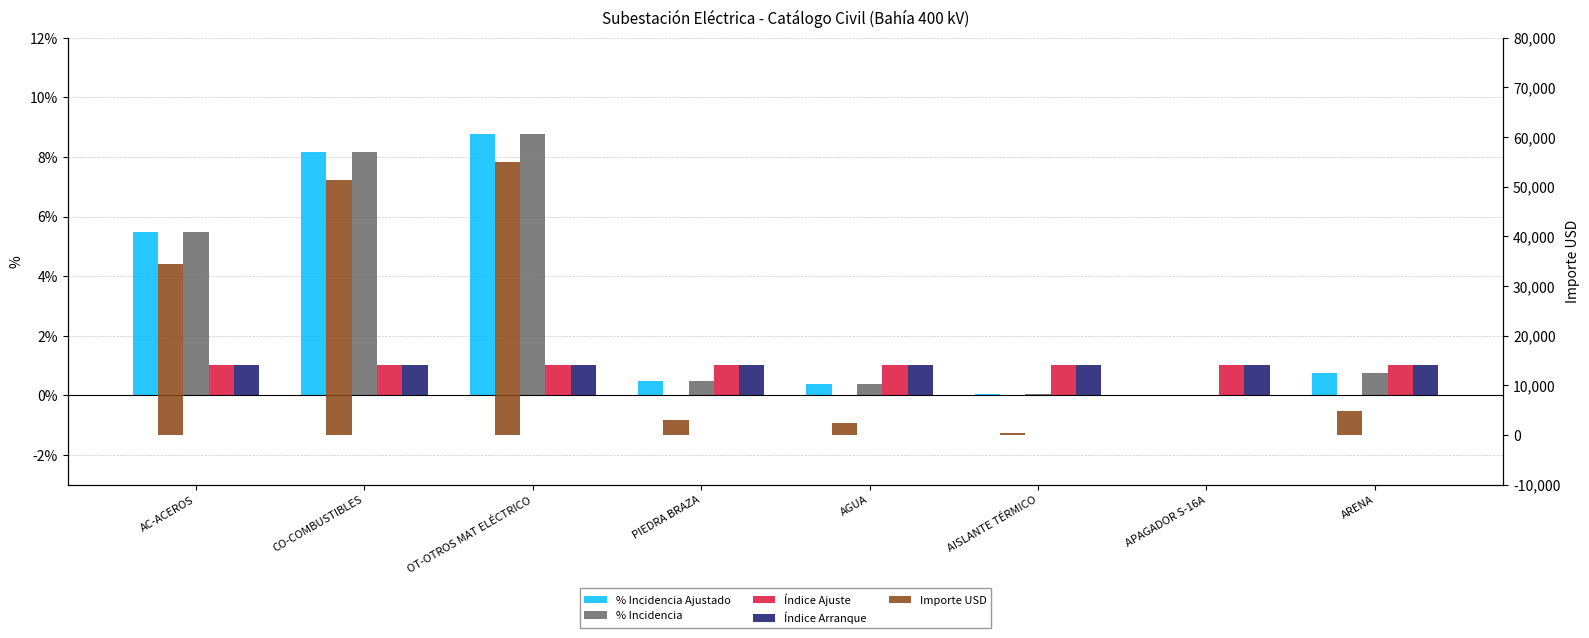

Reading left to right, extract all data points from this chart.

% Incidencia Ajustado: AC-ACEROS=5.5	CO-COMBUSTIBLES=8.2	OT-OTROS MAT ELÉCTRICO=8.8	PIEDRA BRAZA=0.5	AGUA=0.4	AISLANTE TÉRMICO=0.1	APAGADOR S-16A=0.0	ARENA=0.8
% Incidencia: AC-ACEROS=5.5	CO-COMBUSTIBLES=8.2	OT-OTROS MAT ELÉCTRICO=8.8	PIEDRA BRAZA=0.5	AGUA=0.4	AISLANTE TÉRMICO=0.1	APAGADOR S-16A=0.0	ARENA=0.8
Índice Ajuste: AC-ACEROS=1.0	CO-COMBUSTIBLES=1.0	OT-OTROS MAT ELÉCTRICO=1.0	PIEDRA BRAZA=1.0	AGUA=1.0	AISLANTE TÉRMICO=1.0	APAGADOR S-16A=1.0	ARENA=1.0
Índice Arranque: AC-ACEROS=1.0	CO-COMBUSTIBLES=1.0	OT-OTROS MAT ELÉCTRICO=1.0	PIEDRA BRAZA=1.0	AGUA=1.0	AISLANTE TÉRMICO=1.0	APAGADOR S-16A=1.0	ARENA=1.0
Importe USD: AC-ACEROS=34468.3	CO-COMBUSTIBLES=51321.0	OT-OTROS MAT ELÉCTRICO=55028.7	PIEDRA BRAZA=3066.3	AGUA=2338.9	AISLANTE TÉRMICO=339.1	APAGADOR S-16A=5.8	ARENA=4721.8